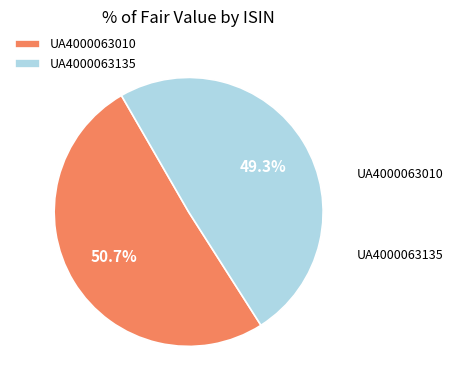

Is there any slice that represents more than half of the pie?

Yes